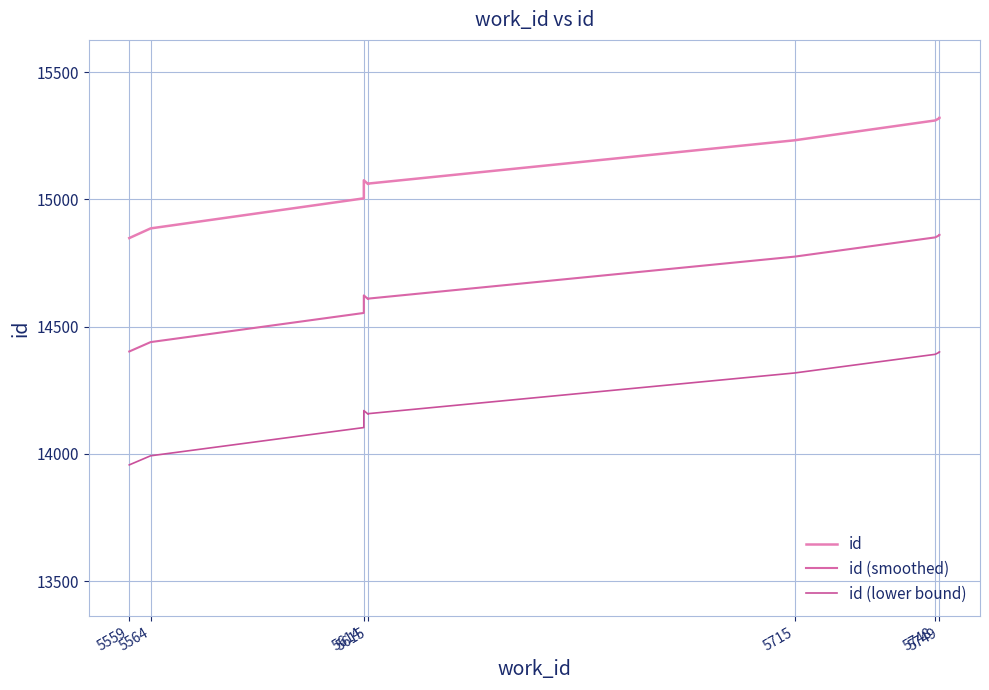

What is the difference between the maximum and minimum values in the id (lower bound) series?

443.7